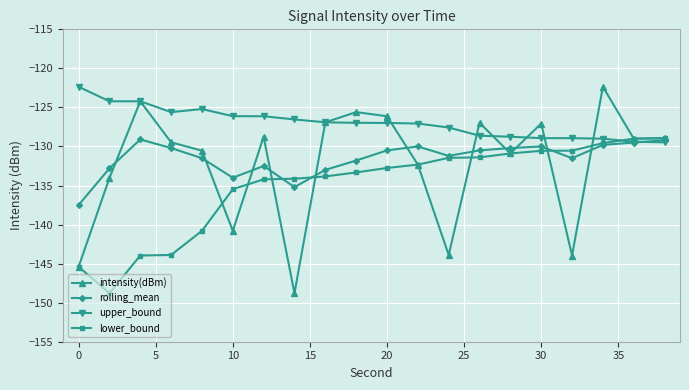

What are all the series names shown in the legend?

intensity(dBm), rolling_mean, upper_bound, lower_bound